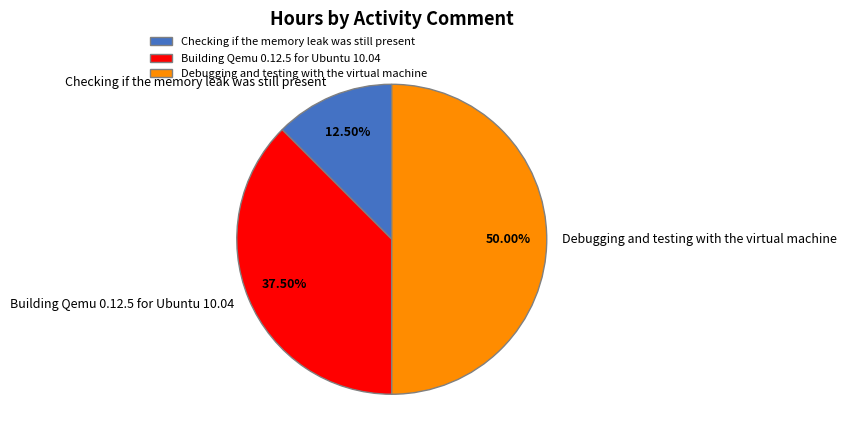

Between Debugging and testing with the virtual machine and Checking if the memory leak was still present, which is larger?

Debugging and testing with the virtual machine